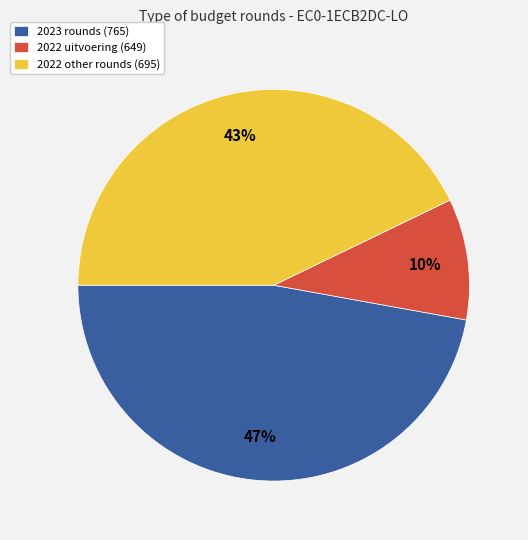

Rank the categories by value from highest to lowest.

2023 rounds (765), 2022 other rounds (695), 2022 uitvoering (649)